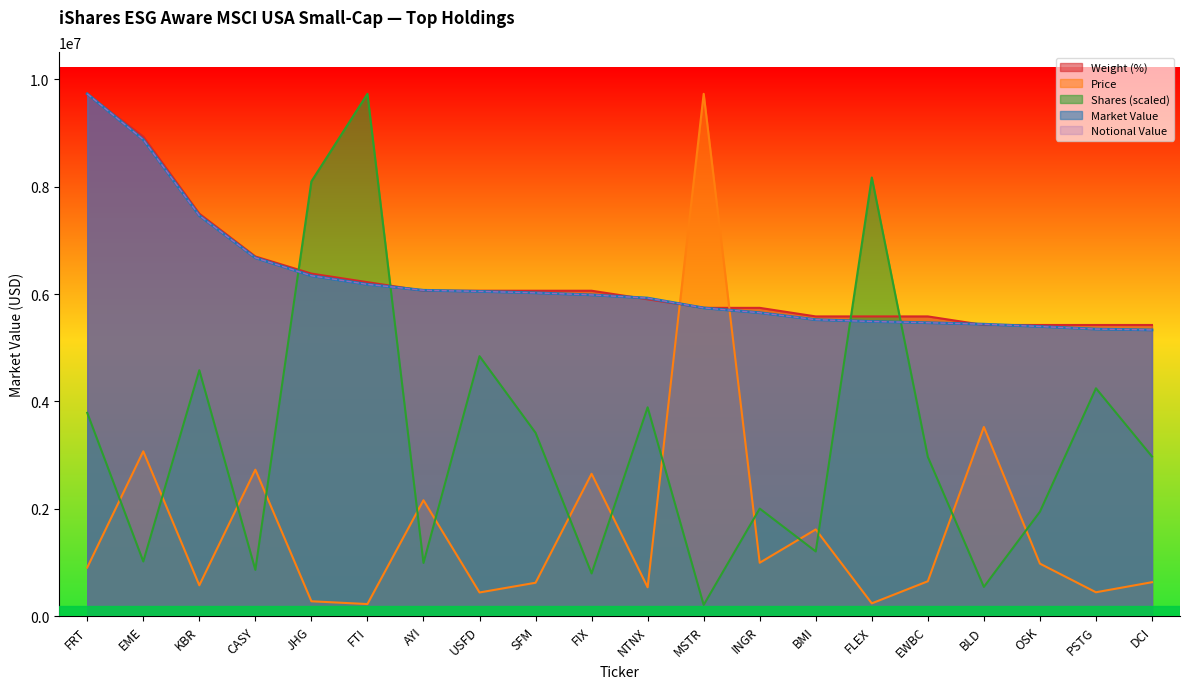

Count the number of data series in this chart.

5